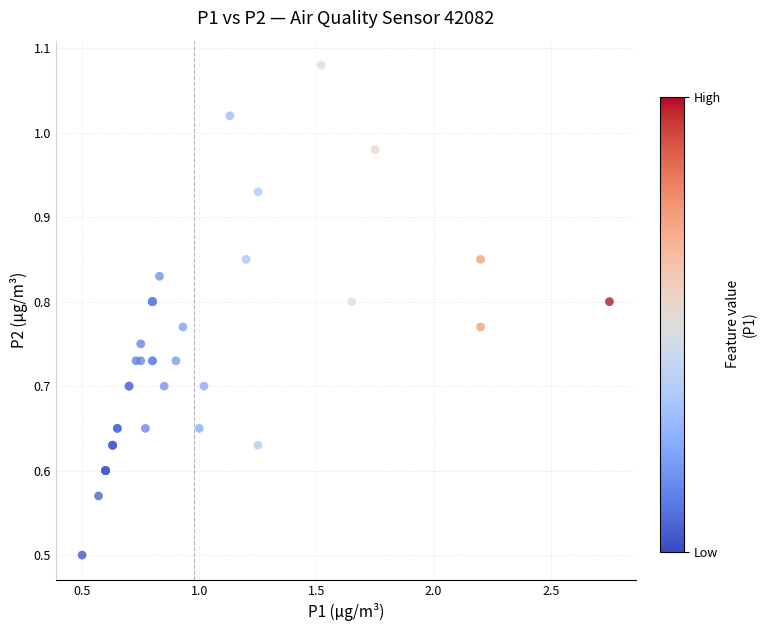

What Y value in the scatter plot is closest to 0?

0.5